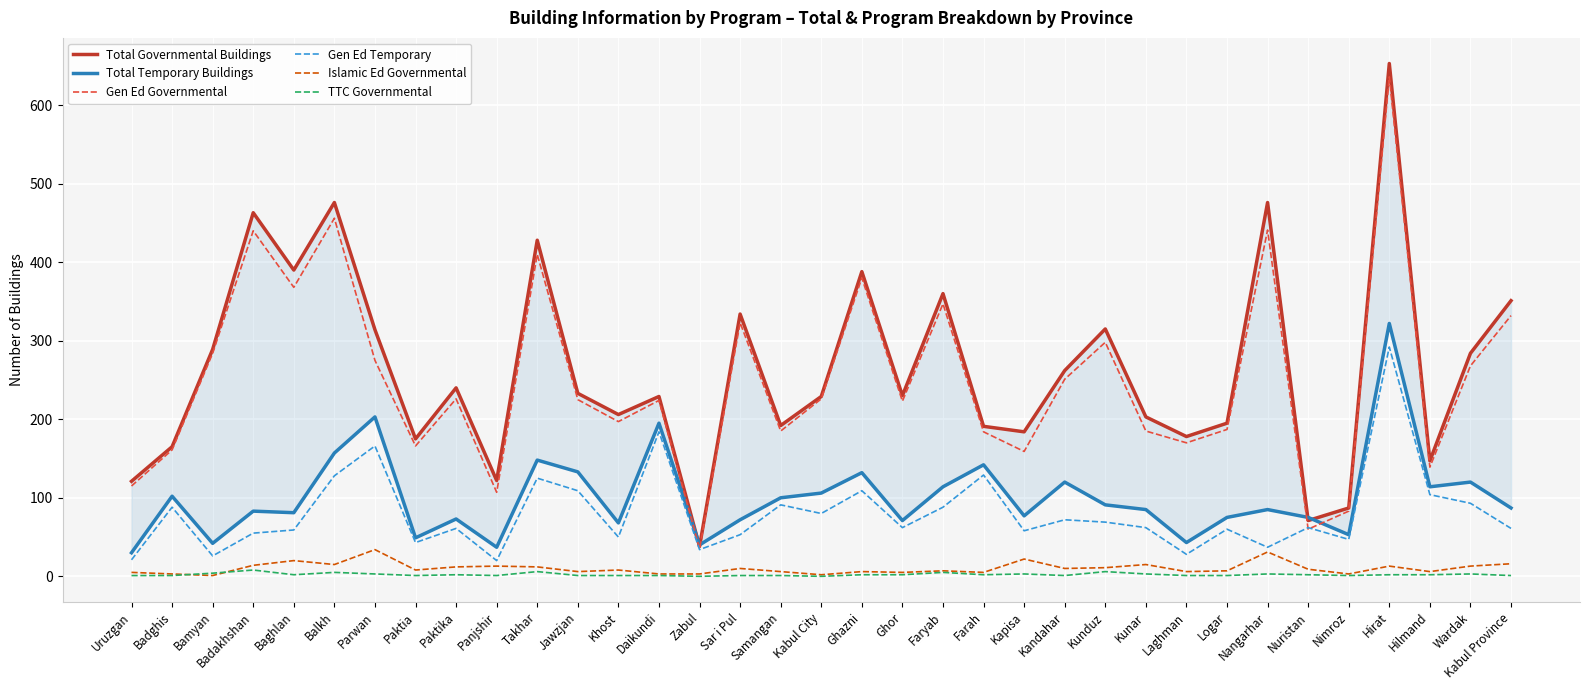

Between which two adjacent categories do Total Temporary Buildings and Total Governmental Buildings first intersect?

Daikundi and Zabul